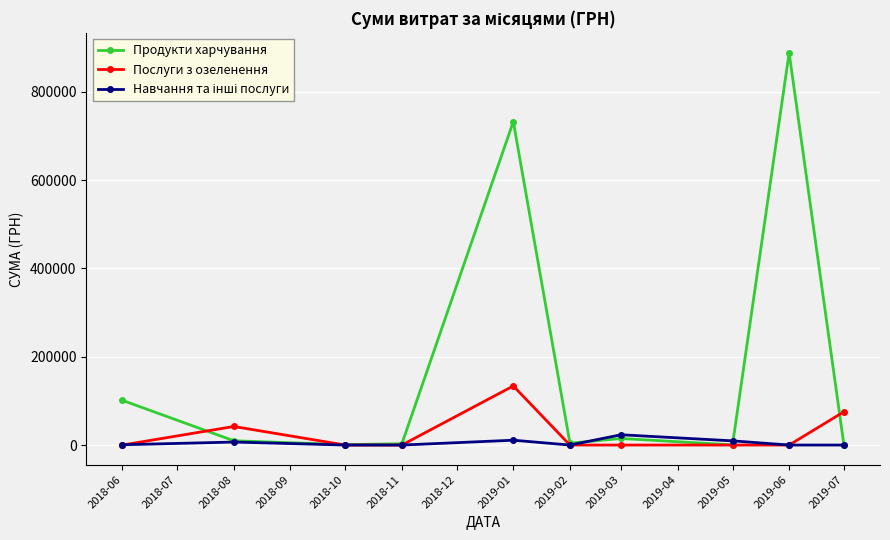

At which label is Продукти харчування closest to 444158?

2019-01